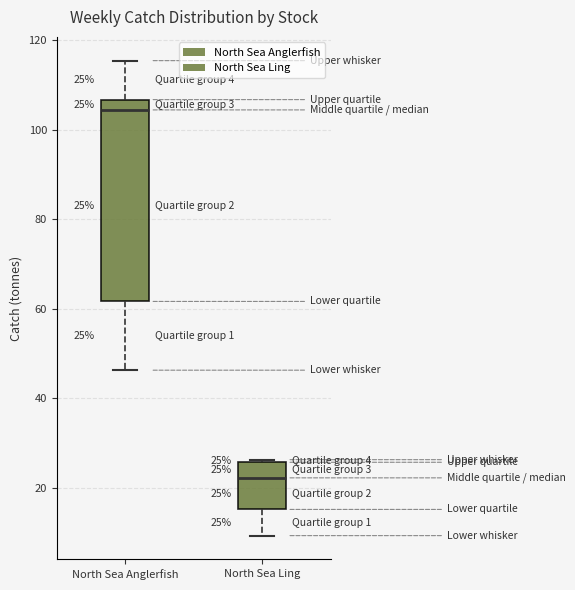

Which box is the tallest, from its lower edge to its upper edge?

North Sea Anglerfish